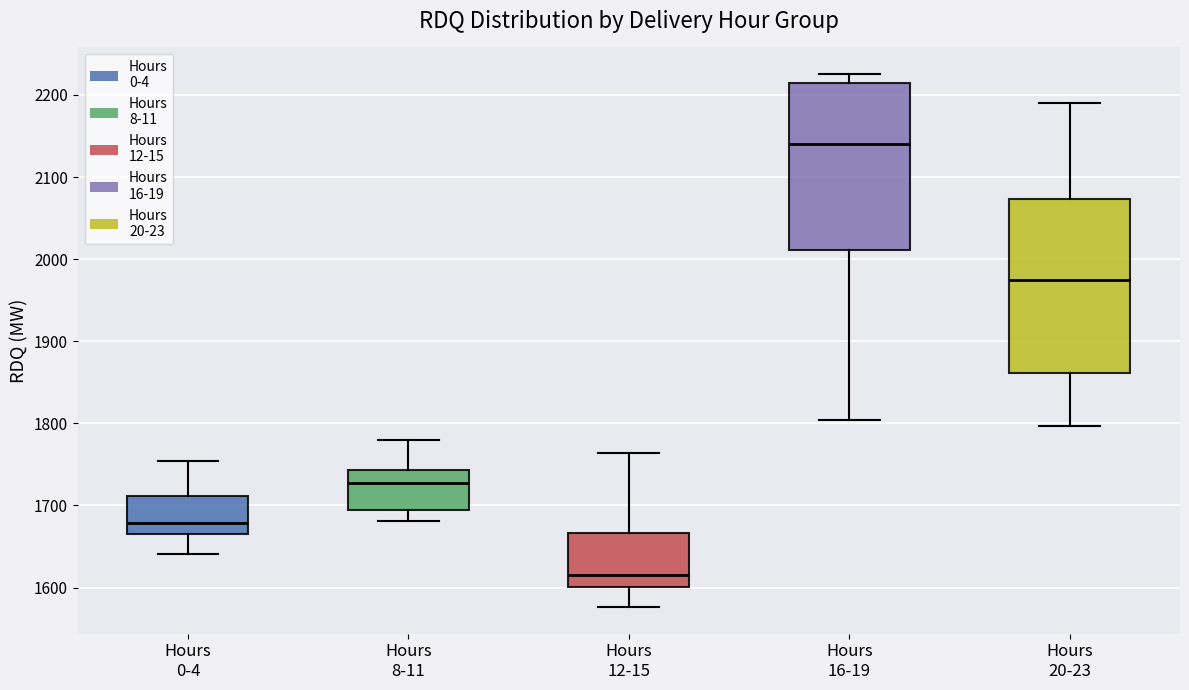

Reading left to right, read every box against the y-axis: the position of its median line, the range the box covers, and the ends of its whiskers. The values are not printed on the chart, so give them approximately, as read against the axis.

Hours 0-4: median 1680, box 1660 to 1710, whiskers 1640 to 1750
Hours 8-11: median 1730, box 1700 to 1740, whiskers 1680 to 1780
Hours 12-15: median 1620, box 1600 to 1670, whiskers 1580 to 1760
Hours 16-19: median 2140, box 2010 to 2210, whiskers 1800 to 2230
Hours 20-23: median 1970, box 1860 to 2070, whiskers 1800 to 2190